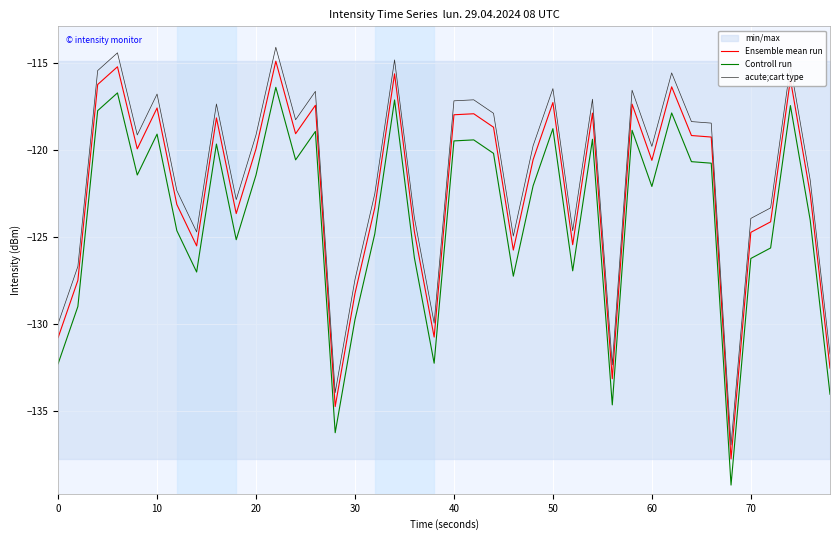

True or false: Controll run and acute;cart type intersect in this chart.

False